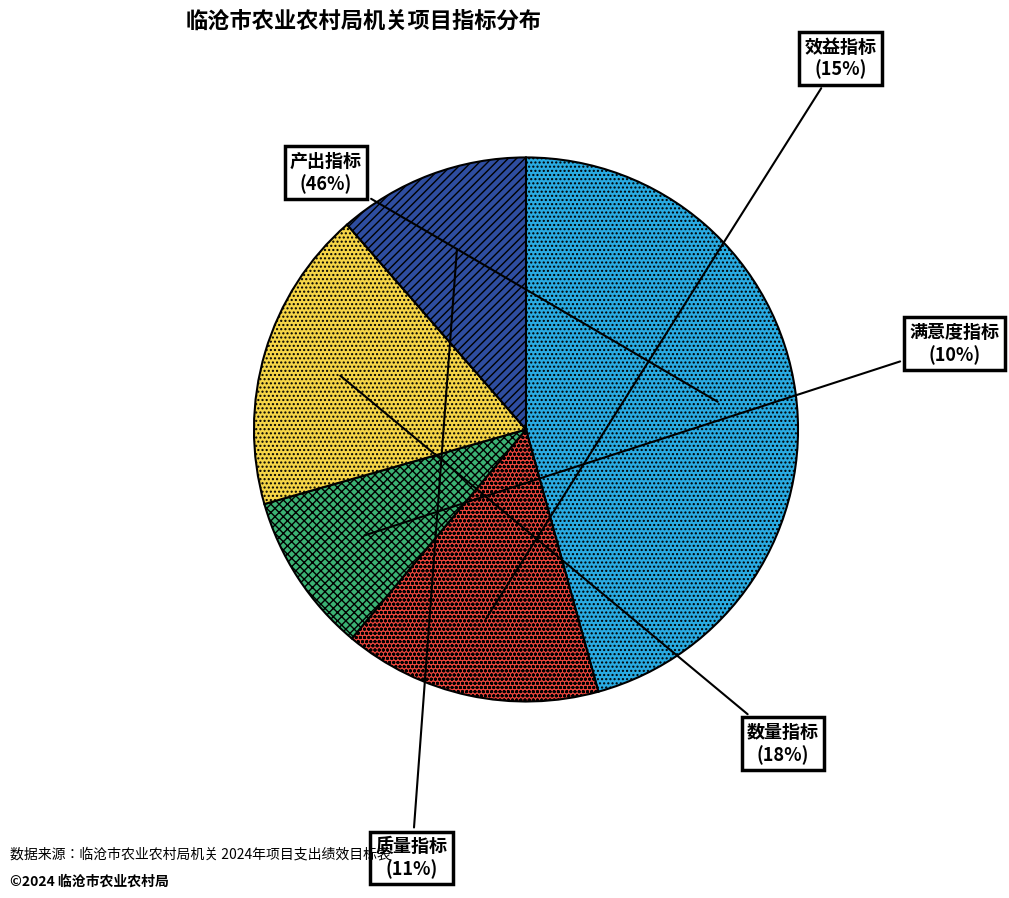

To the nearest percent, what is the difference between the largest and smallest slice percentages?

36%